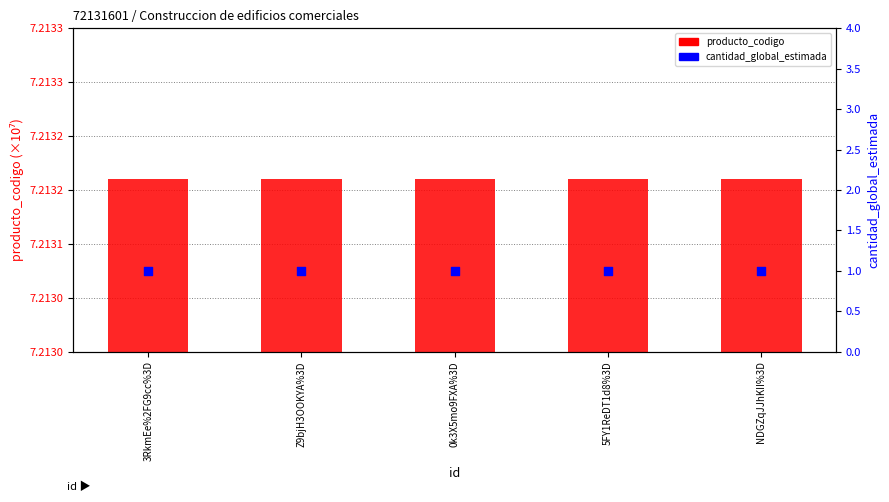

At how many categories does at least one series exceed 3?

5